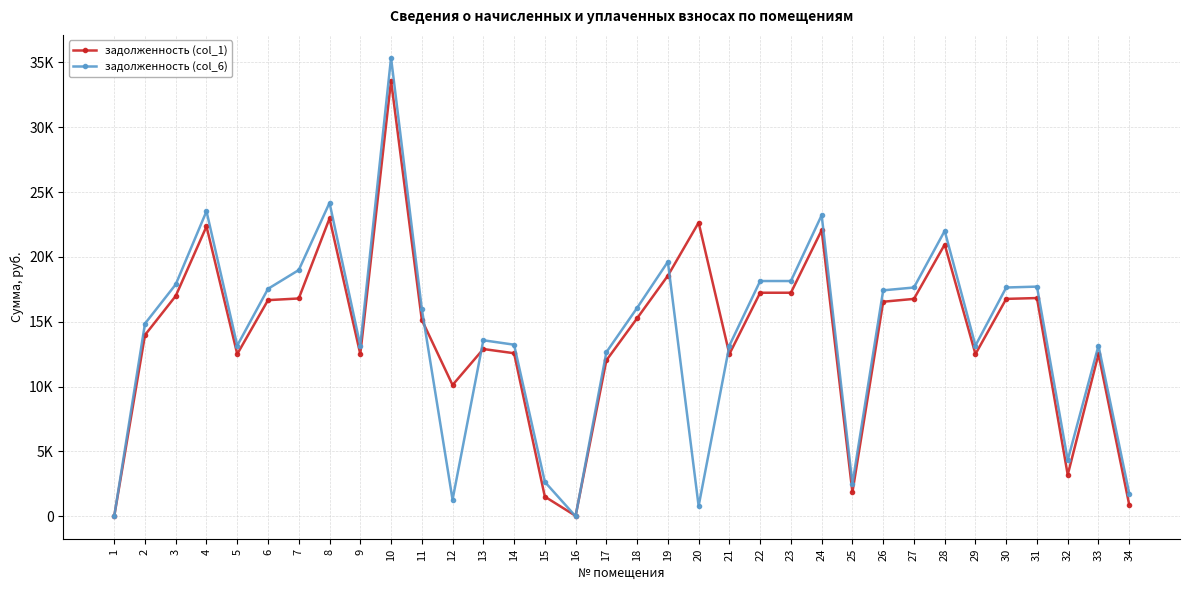

What is the sum of the задолженность (col_1) values at 19 and 22?

35785.7